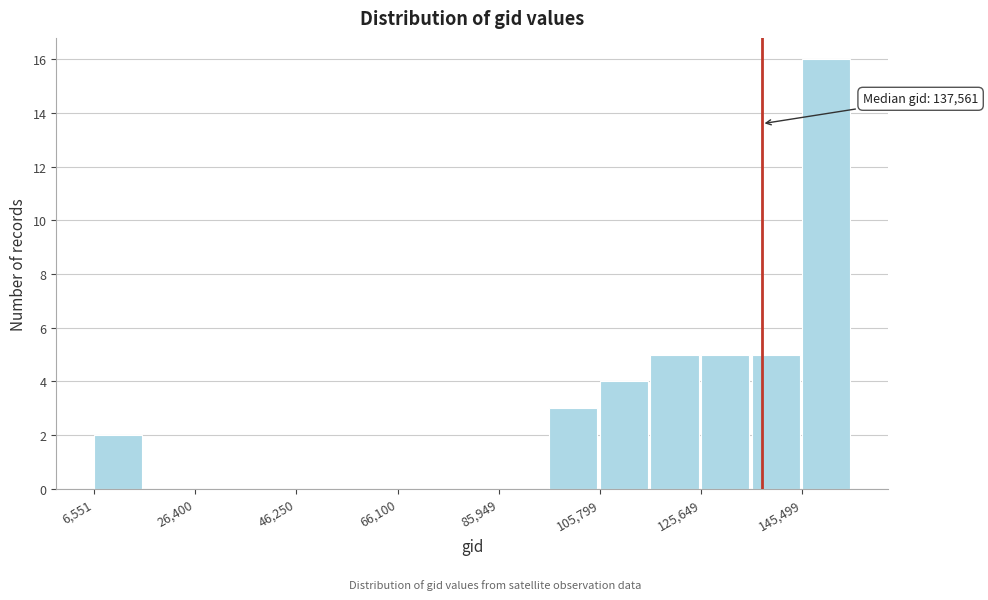

Over which range of the x-axis is the bar tallest?

146000 to 156000